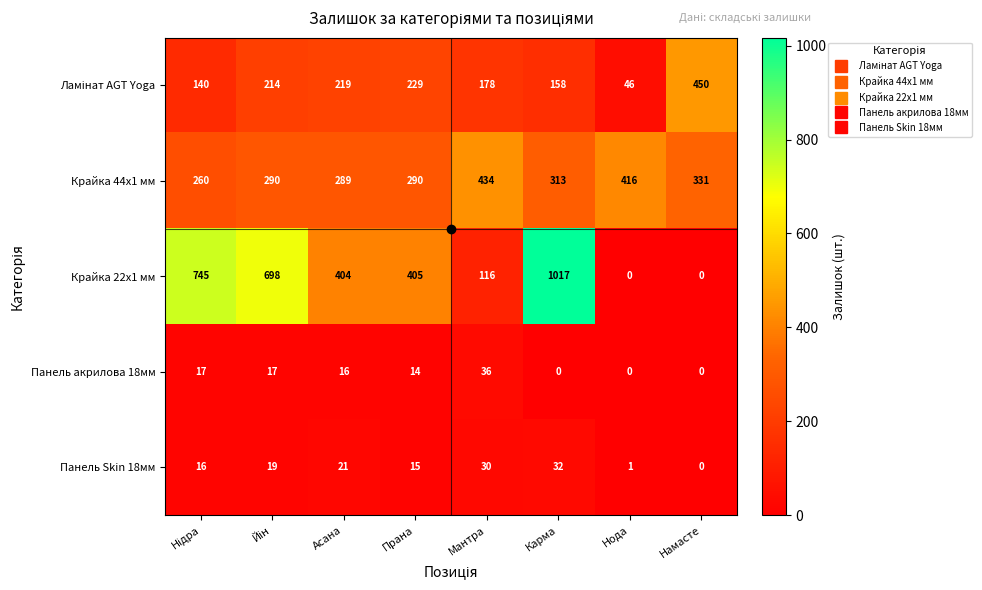

Is it true that Панель Skin 18мм equals 0 at Намасте?

True